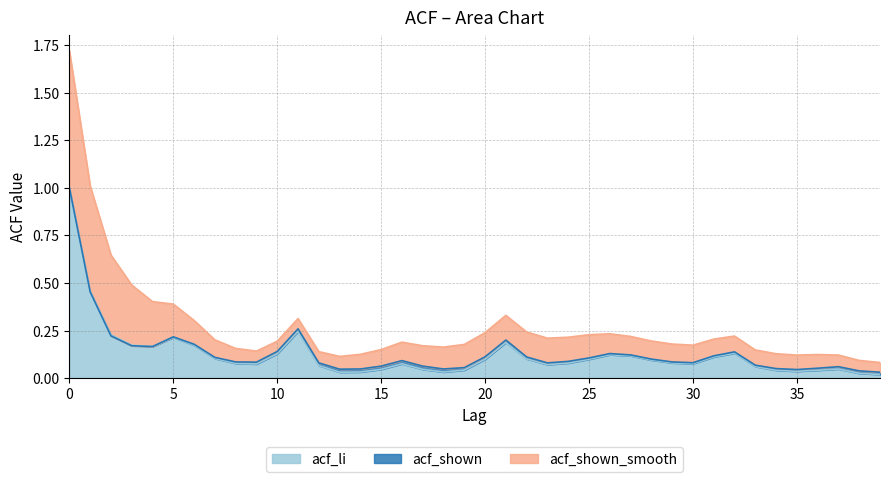

Is the value of acf_li at 31 greater than the value of acf_shown at 11?

No